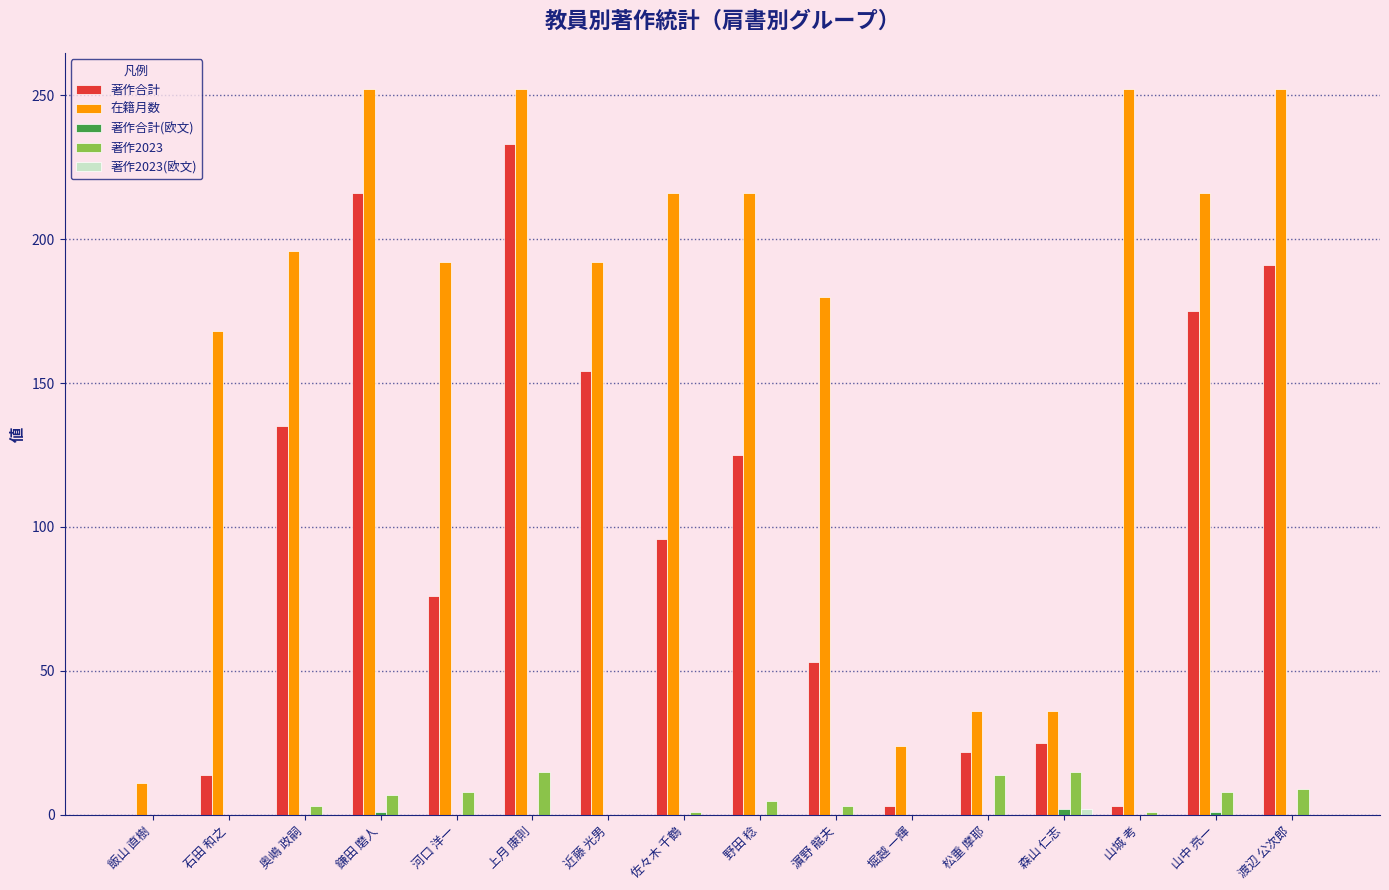

How many categories are shown in the chart?

16